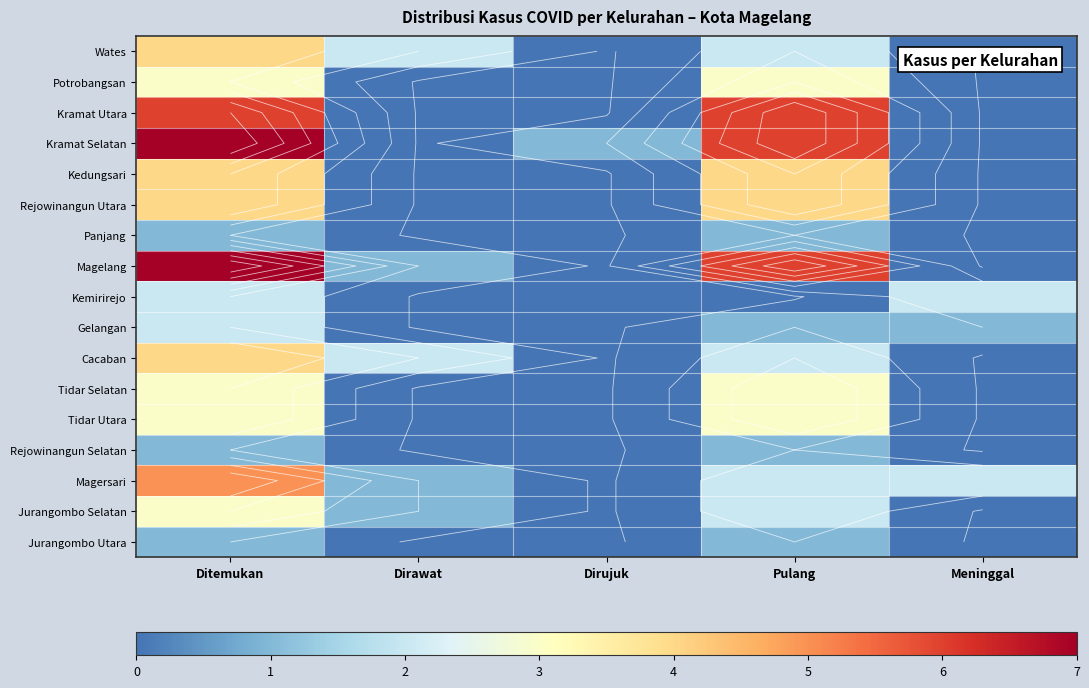

At which label does Wates first exceed 2?

Ditemukan